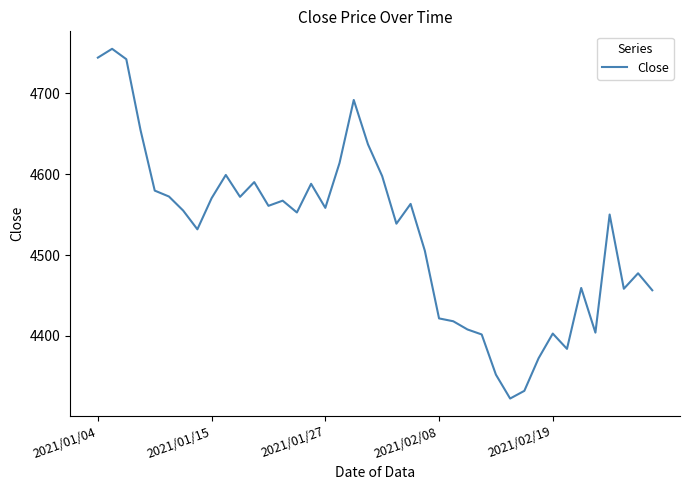

What is the difference between the maximum and minimum values?

432.9